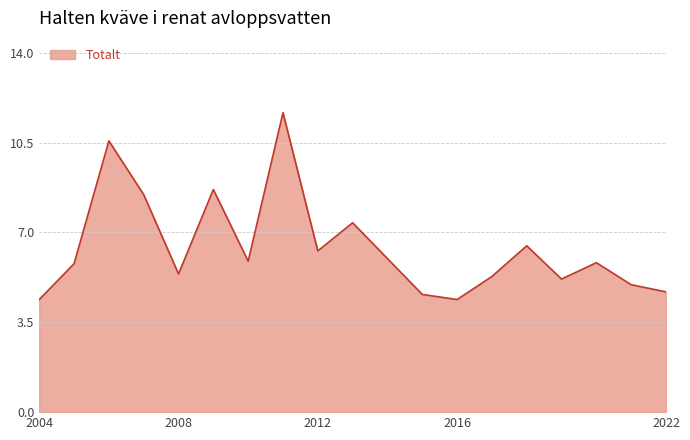

What is the difference between the maximum and minimum values?

7.3